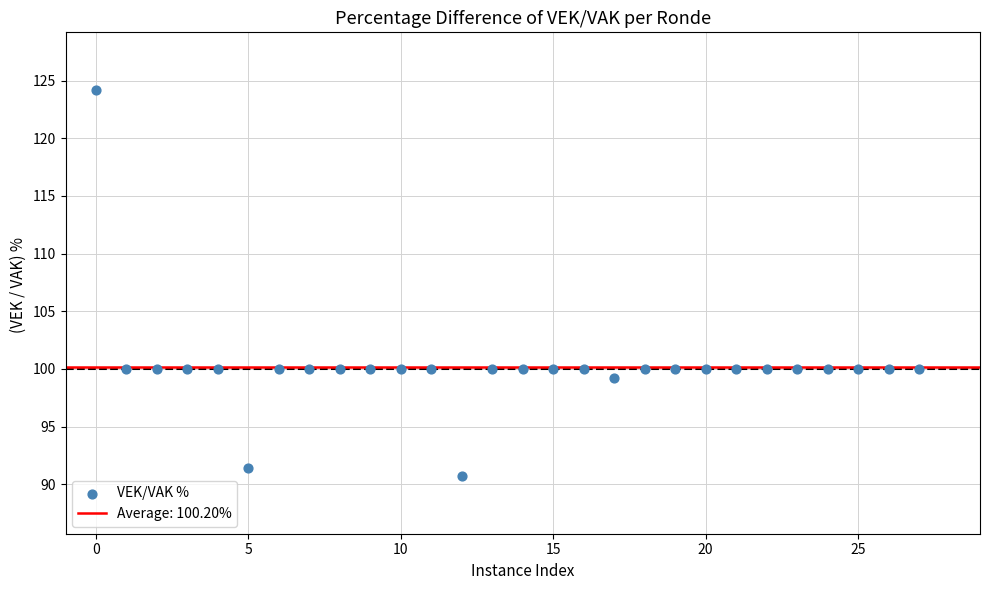

Count the number of points in this scatter plot.

28